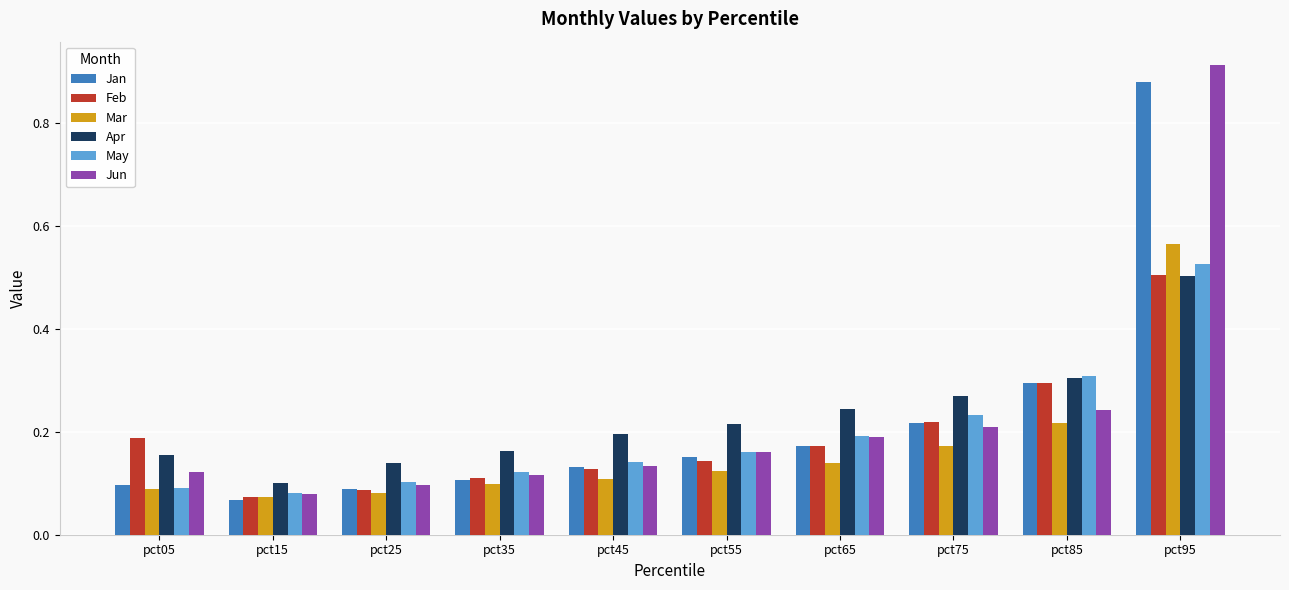

What is the sum of all Jan values?

2.2